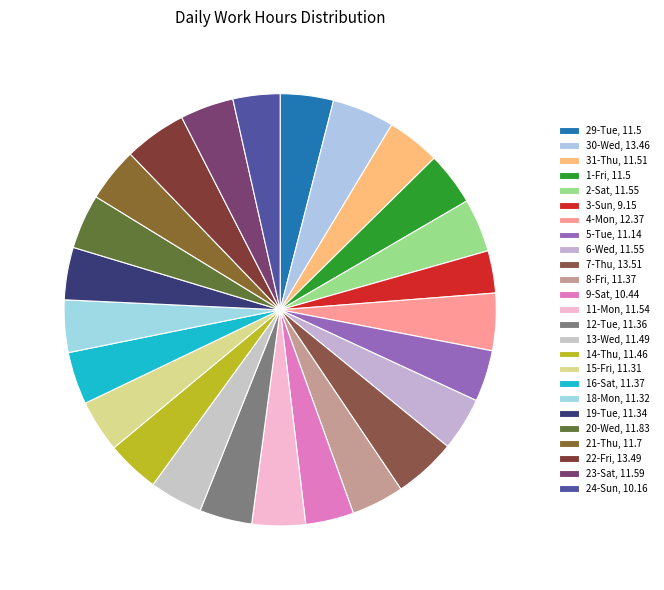

How many segments does this pie chart have?

25